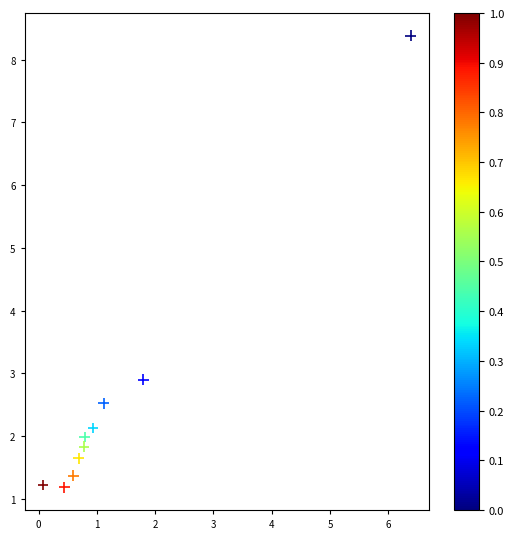

What Y value in the scatter plot is closest to 4?

2.9